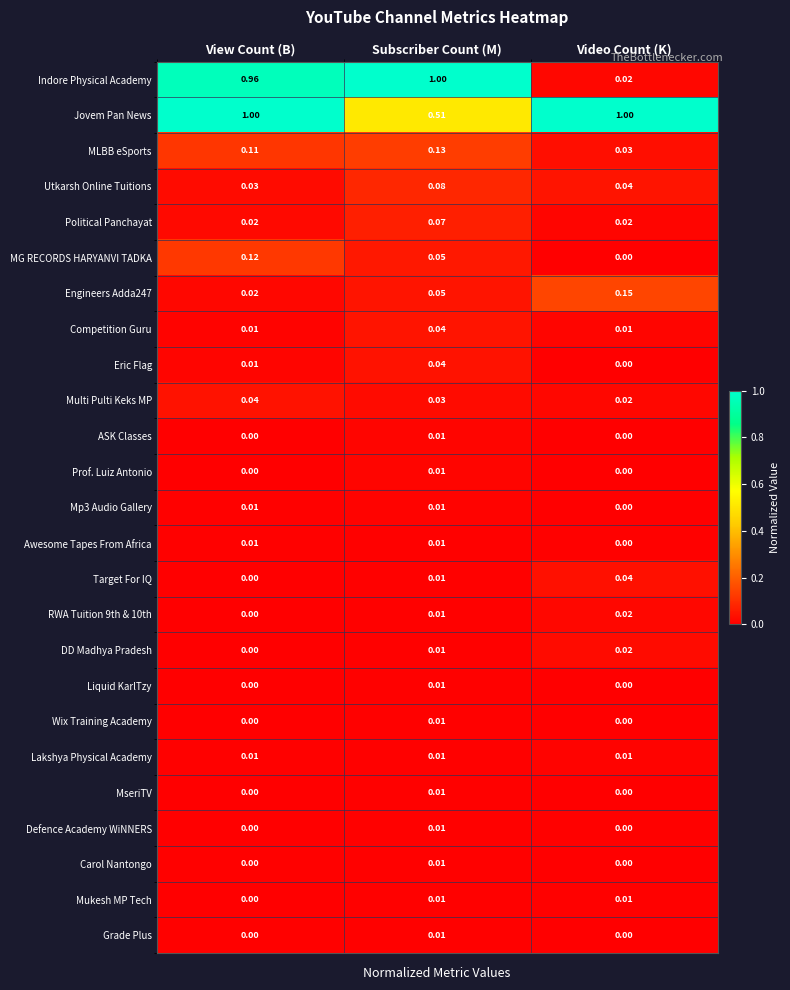

At which category is the sum across all series the highest?

View Count (B)